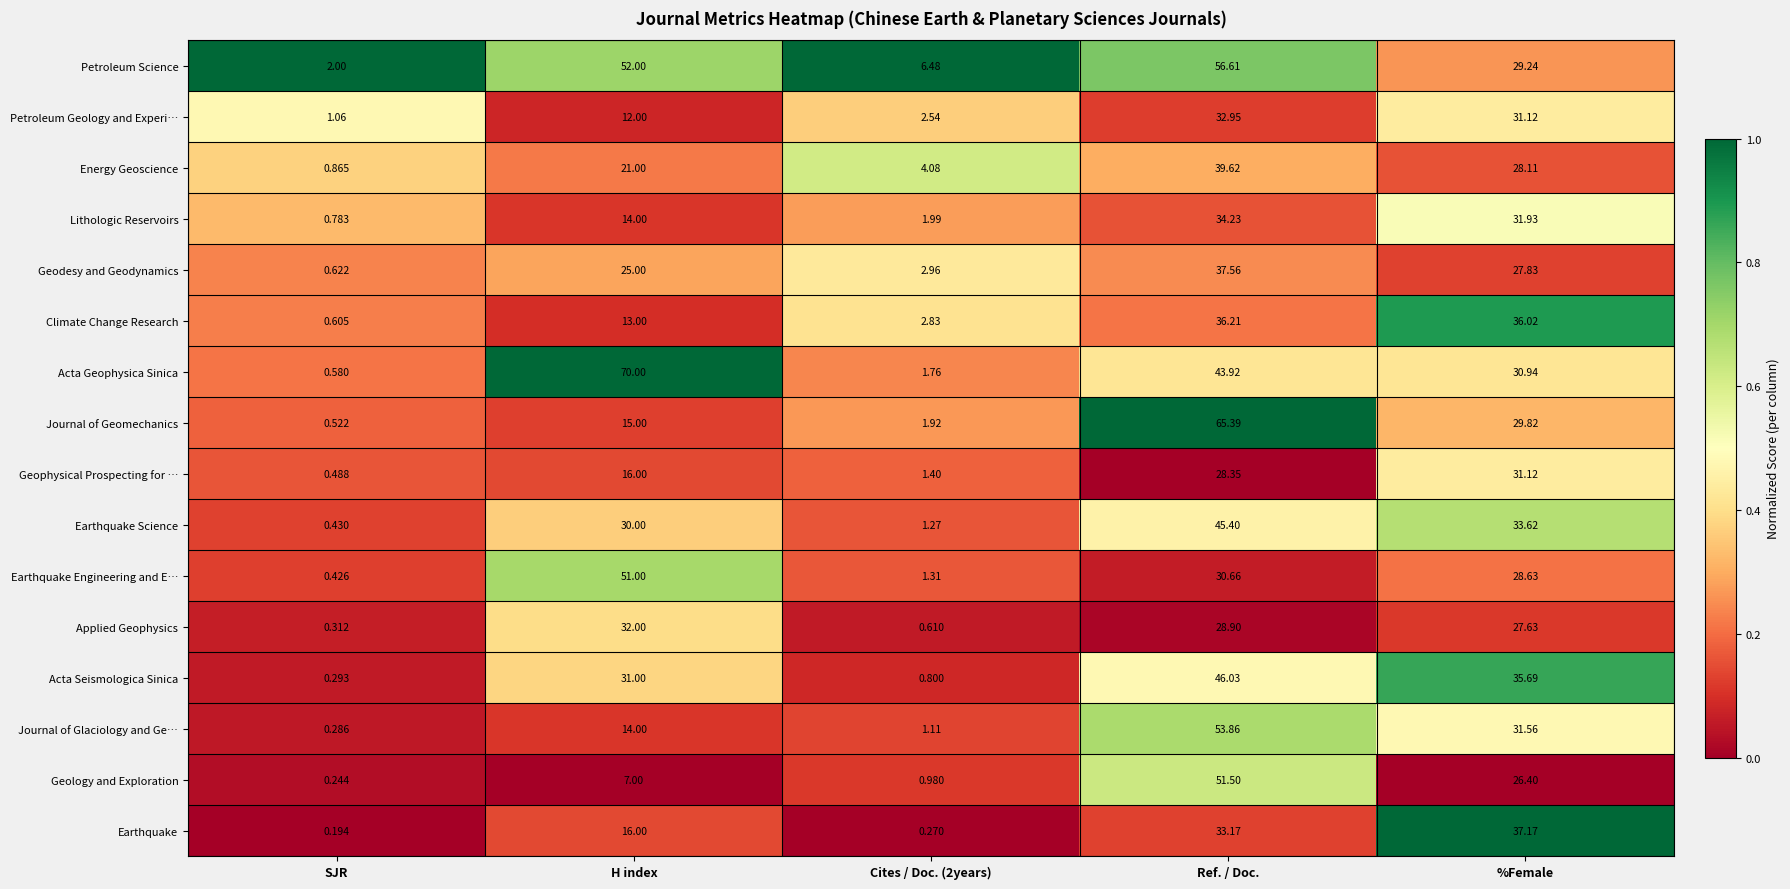

At how many categories does at least one series exceed 0?

5